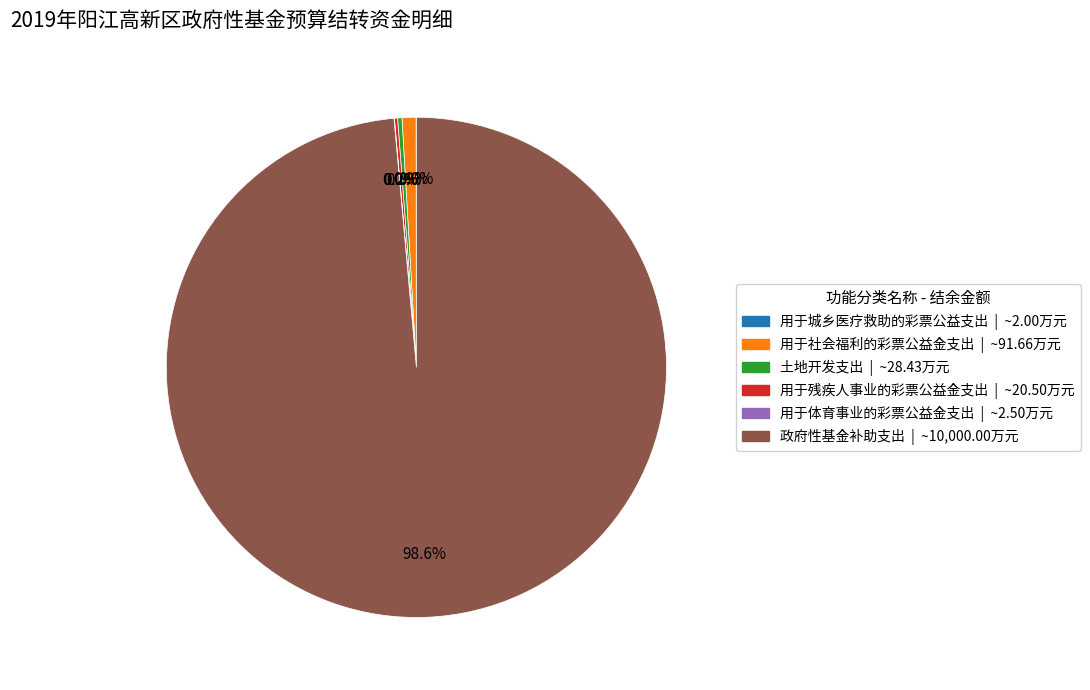

Is there a majority slice in this chart?

Yes